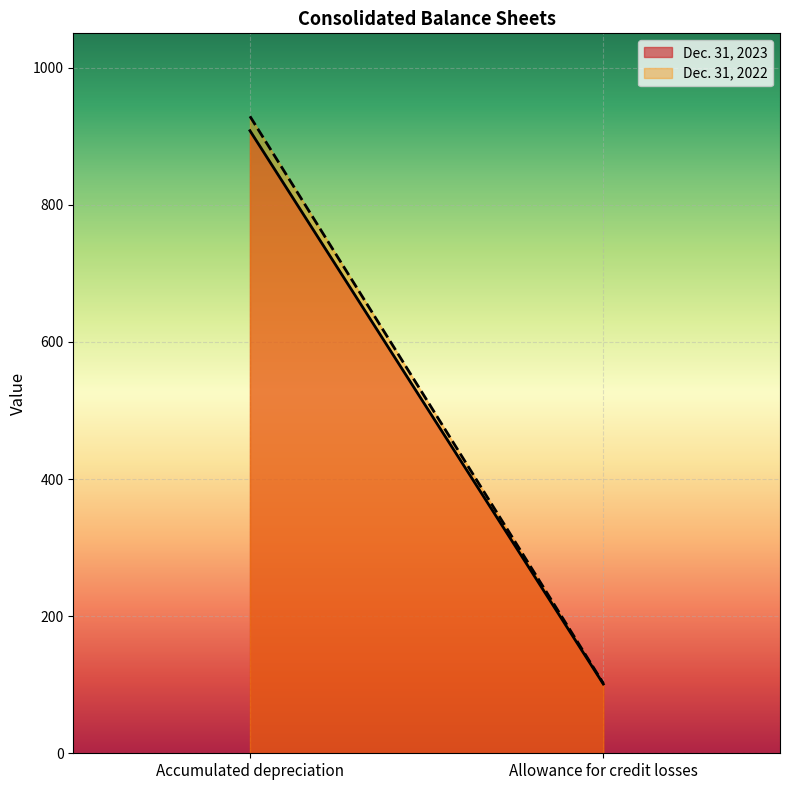

What is the greatest value displayed?

929